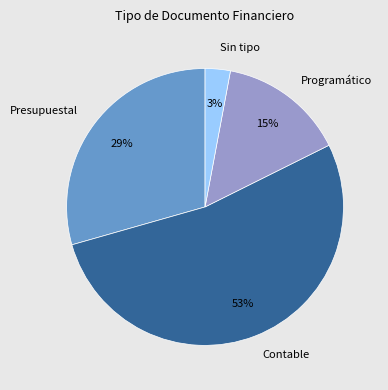

Which category has the biggest portion of the pie?

Contable